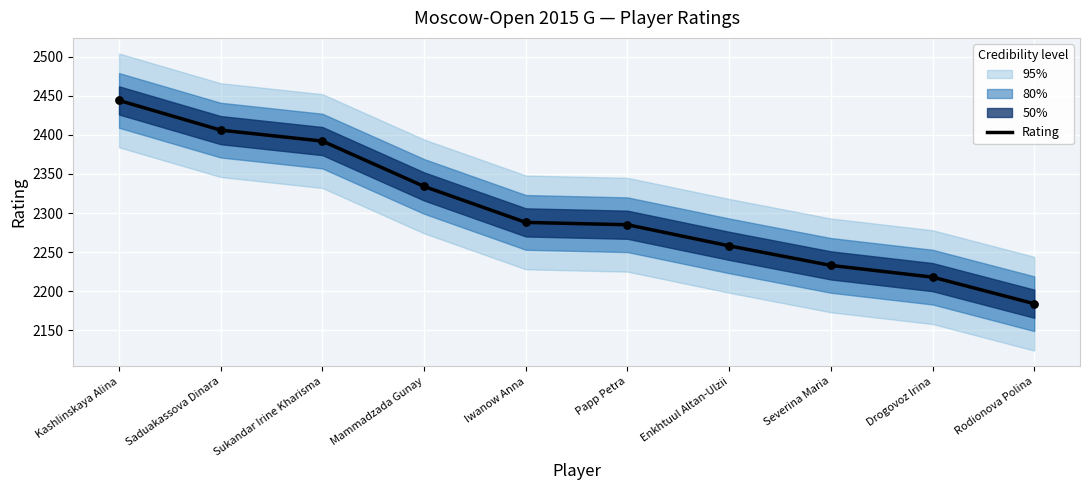

Which has a higher value, Severina Maria or Enkhtuul Altan-Ulzii?

Enkhtuul Altan-Ulzii